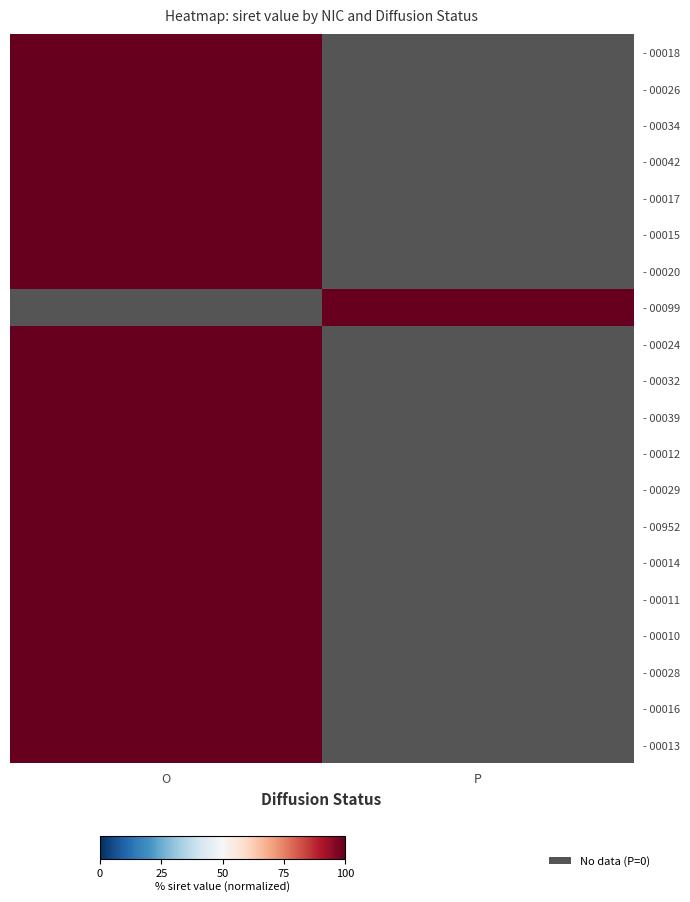

At which category is the sum across all series the highest?

O